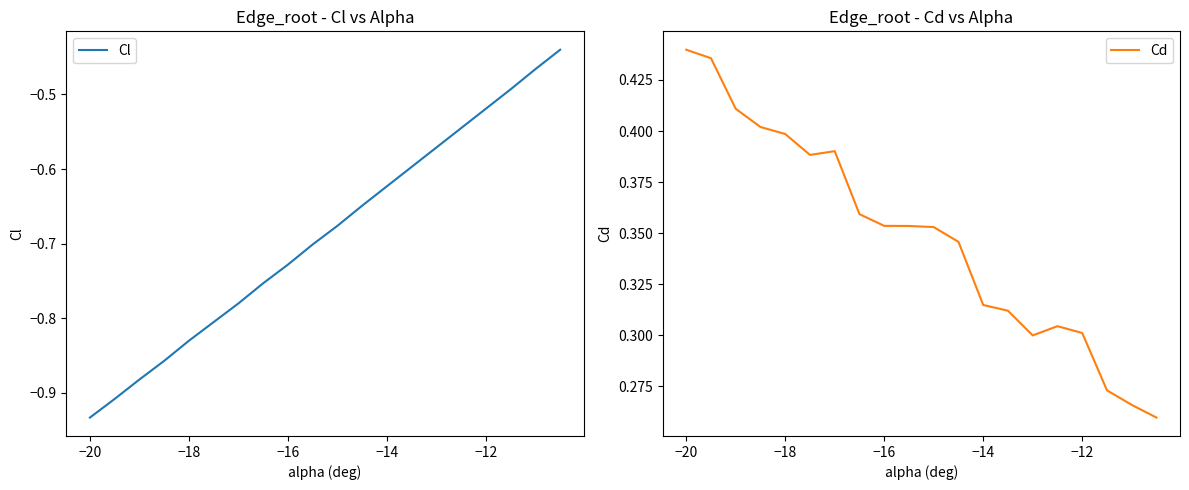

Which category has the highest value in the Cd series?

−20